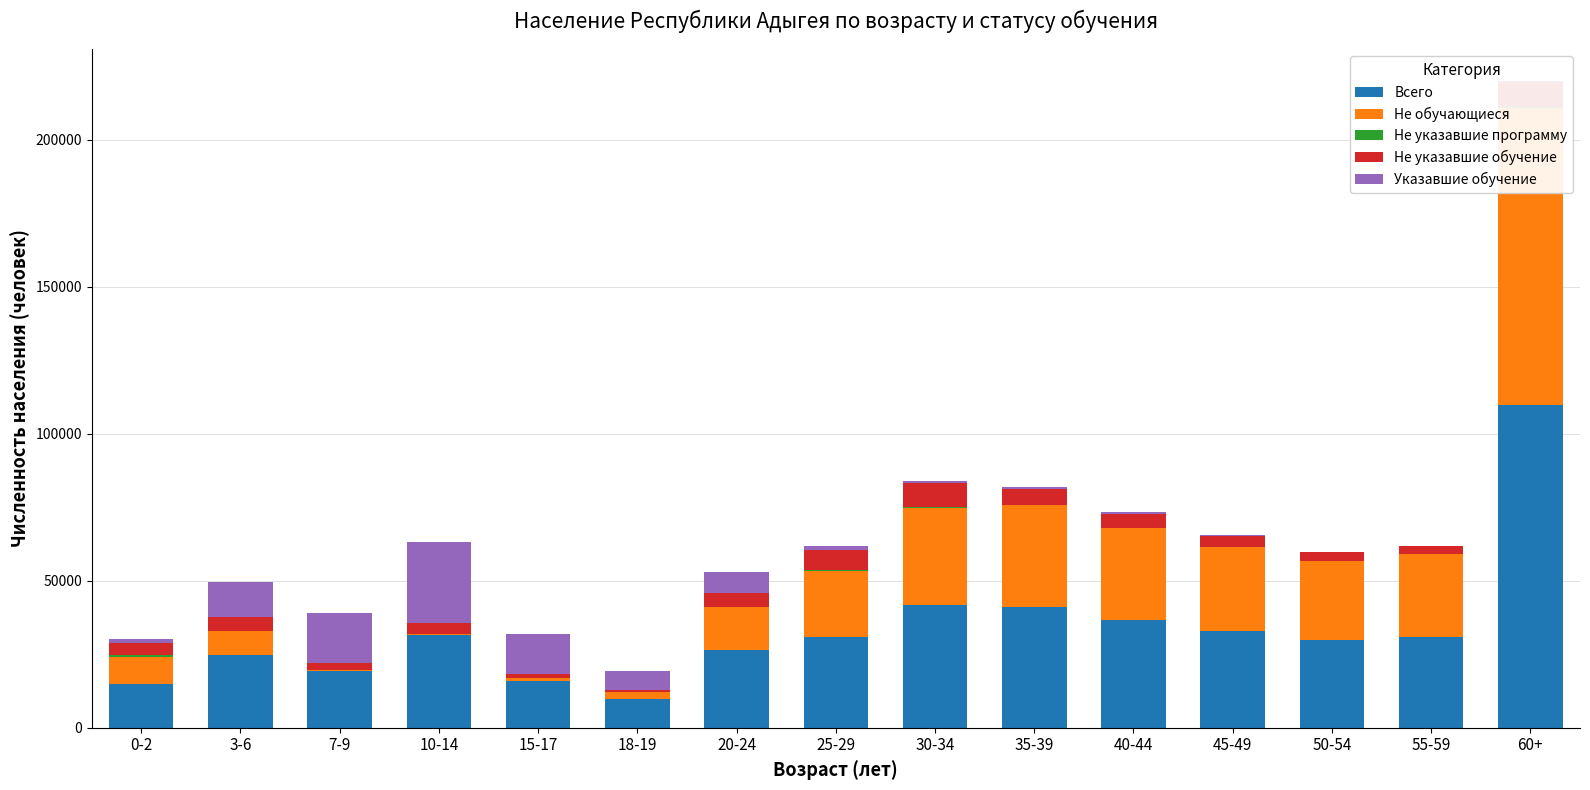

At which label does Всего reach its minimum?

18-19